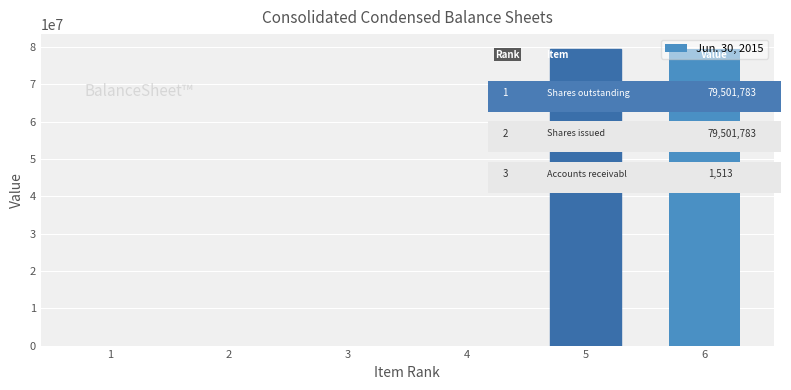

The value at 6 is 44386125. True or false?

False